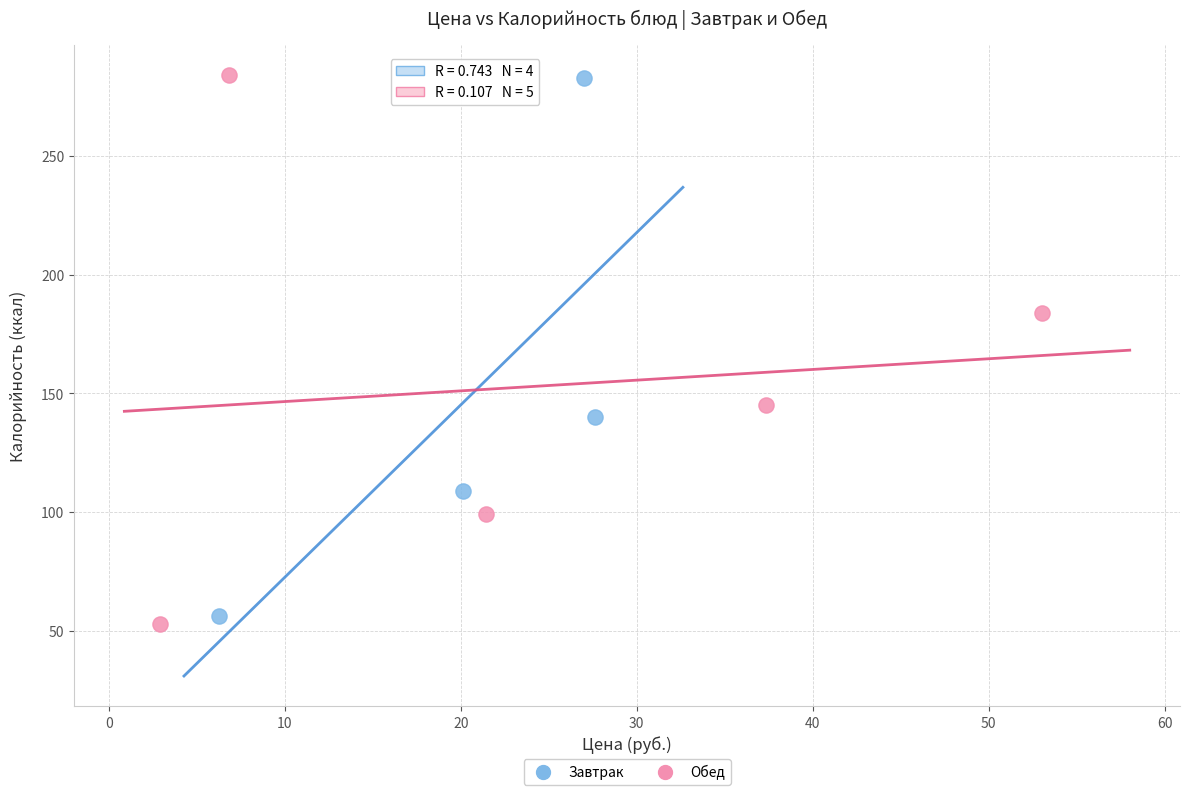

Which series has the largest Y range (max minus min)?

Обед